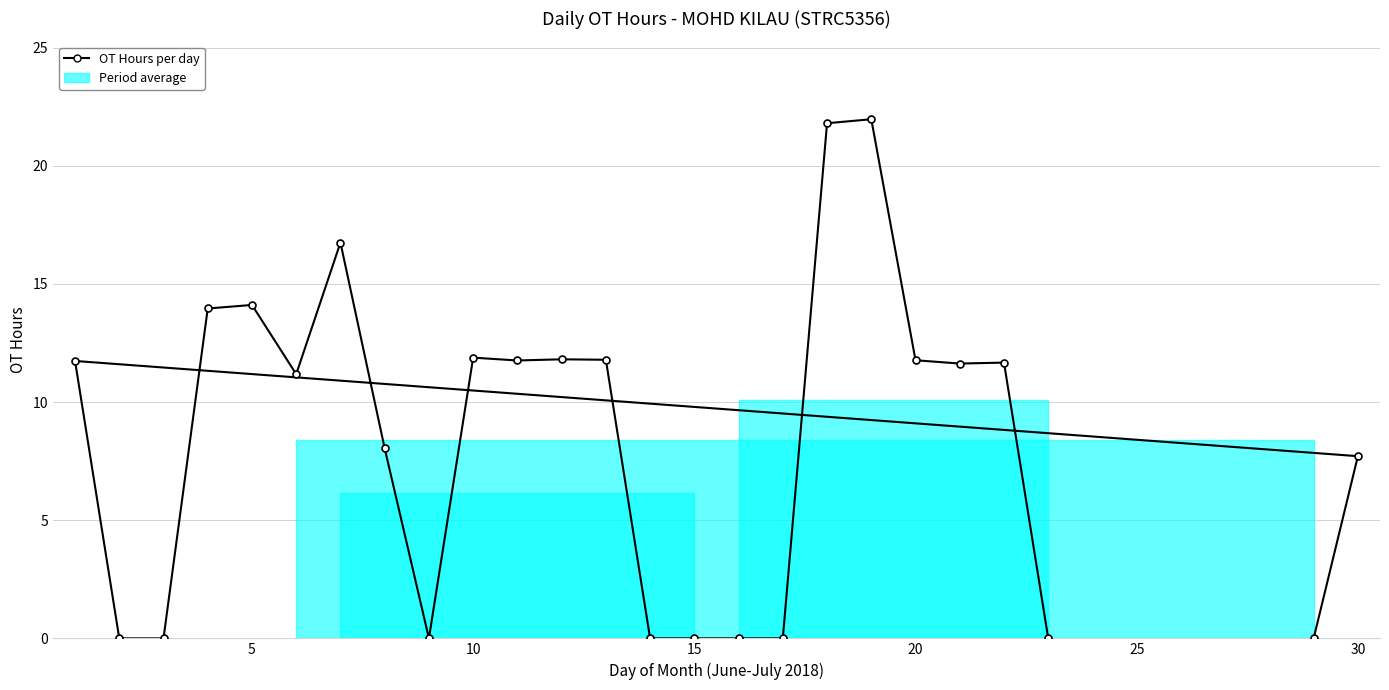

Read the value at 5.

14.1